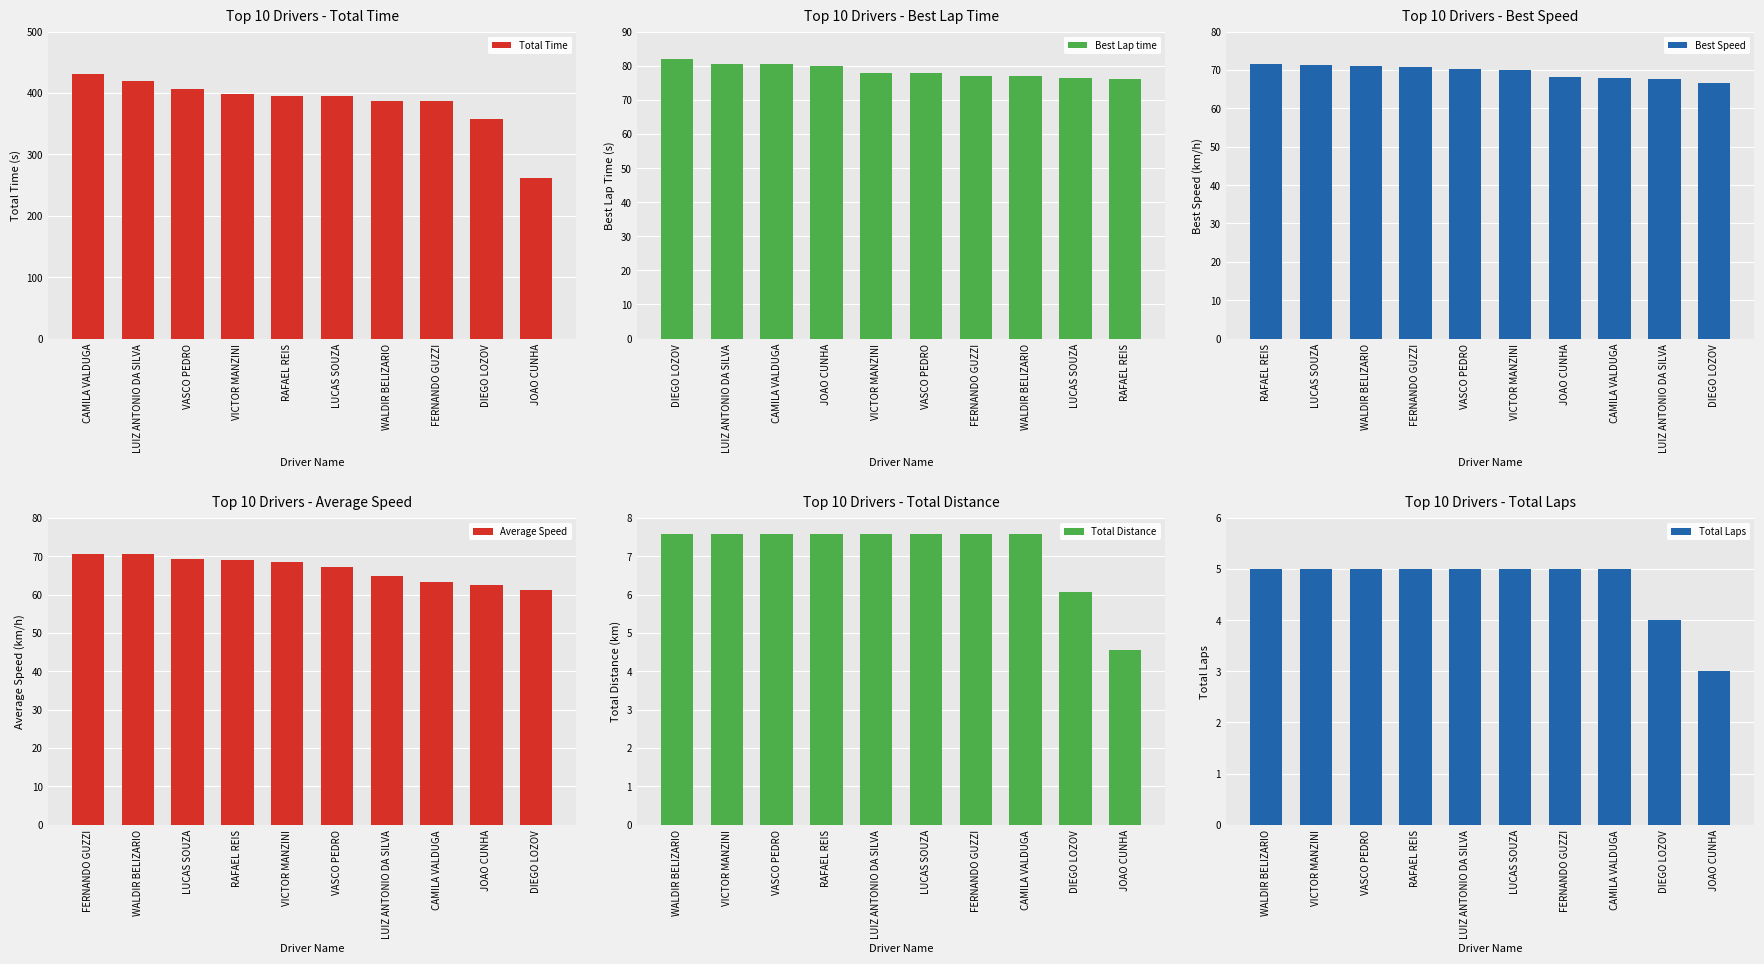

What is the average value of the Average Speed series?

66.7